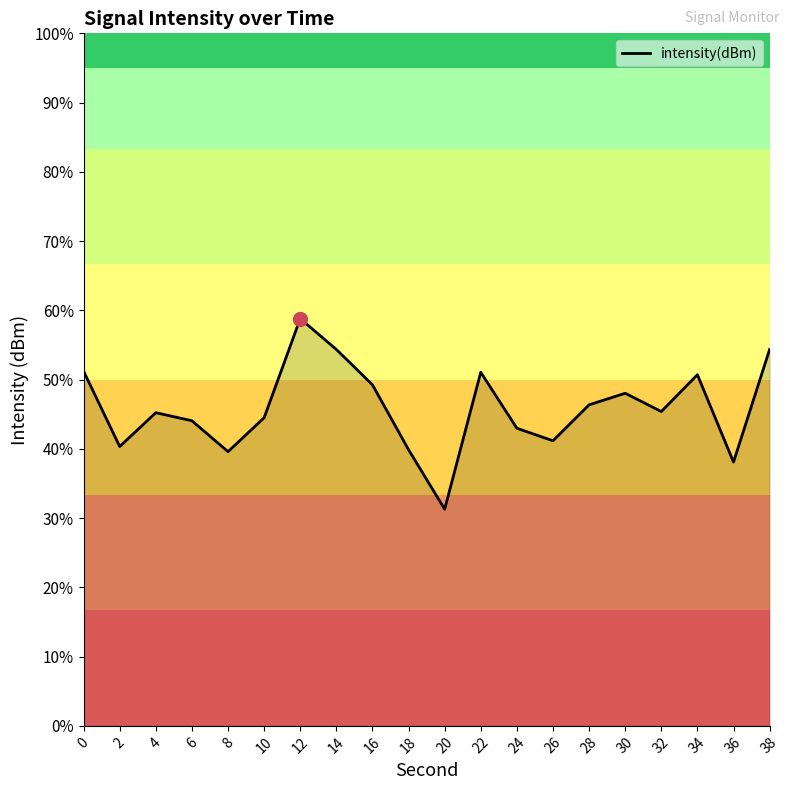

Rank the categories by value from lowest to highest.

20, 36, 8, 18, 2, 26, 24, 6, 10, 4, 32, 28, 30, 16, 34, 22, 0, 38, 14, 12